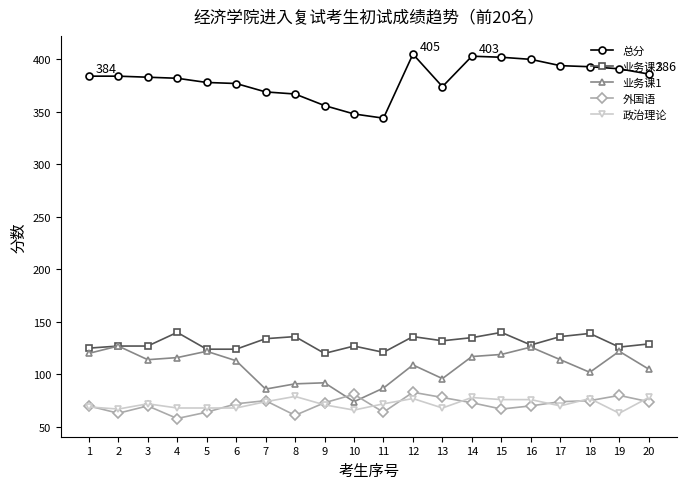

True or false: 总分 and 业务课1 cross at least once.

False